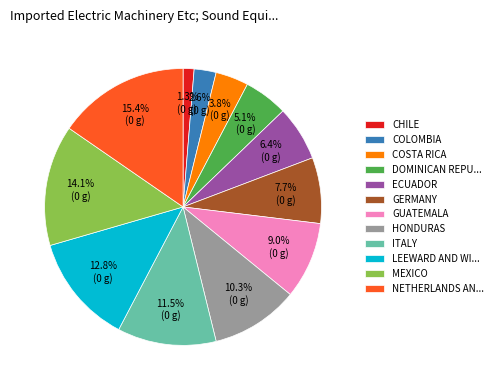

Which slice is the smallest?

CHILE